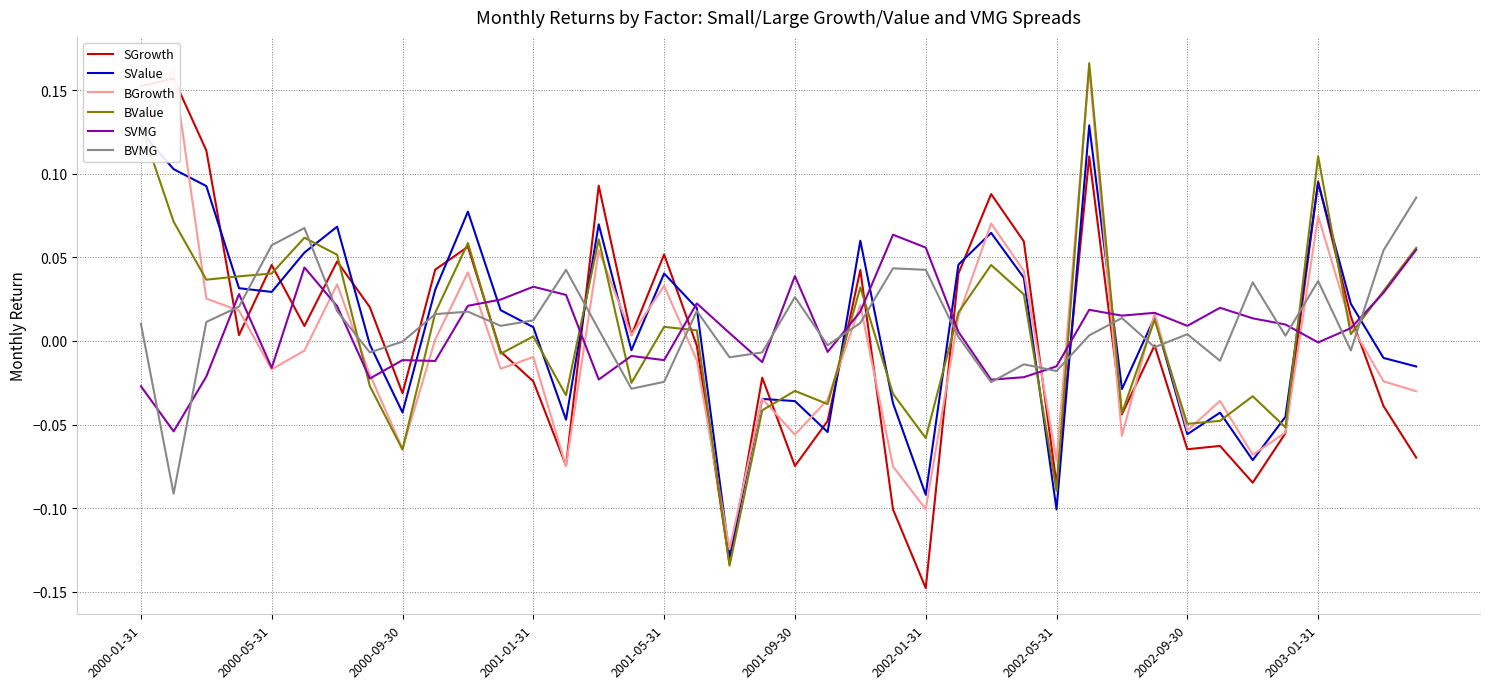

What is the difference between the second highest and minimum values in the SVMG series?

0.1